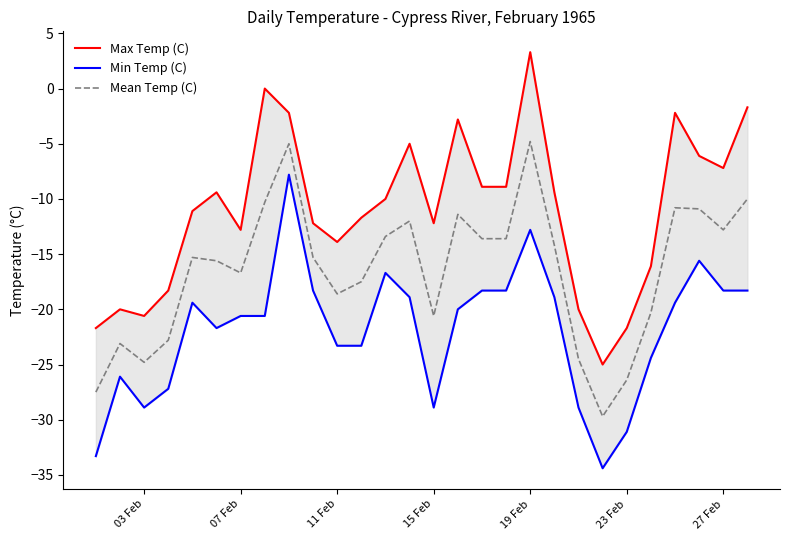

What is the average value of the Mean Temp (C) series?

-16.5